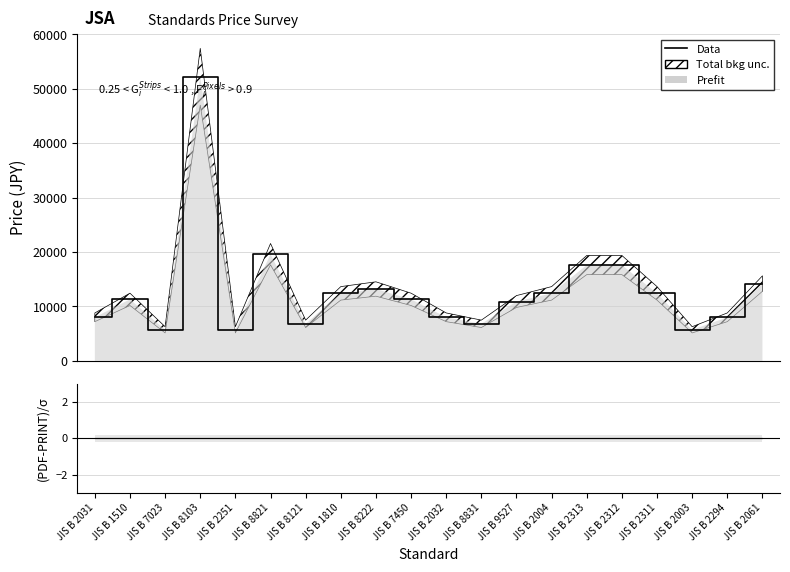

Between JIS B 2251 and JIS B 8821, which series saw the biggest shift?

Data